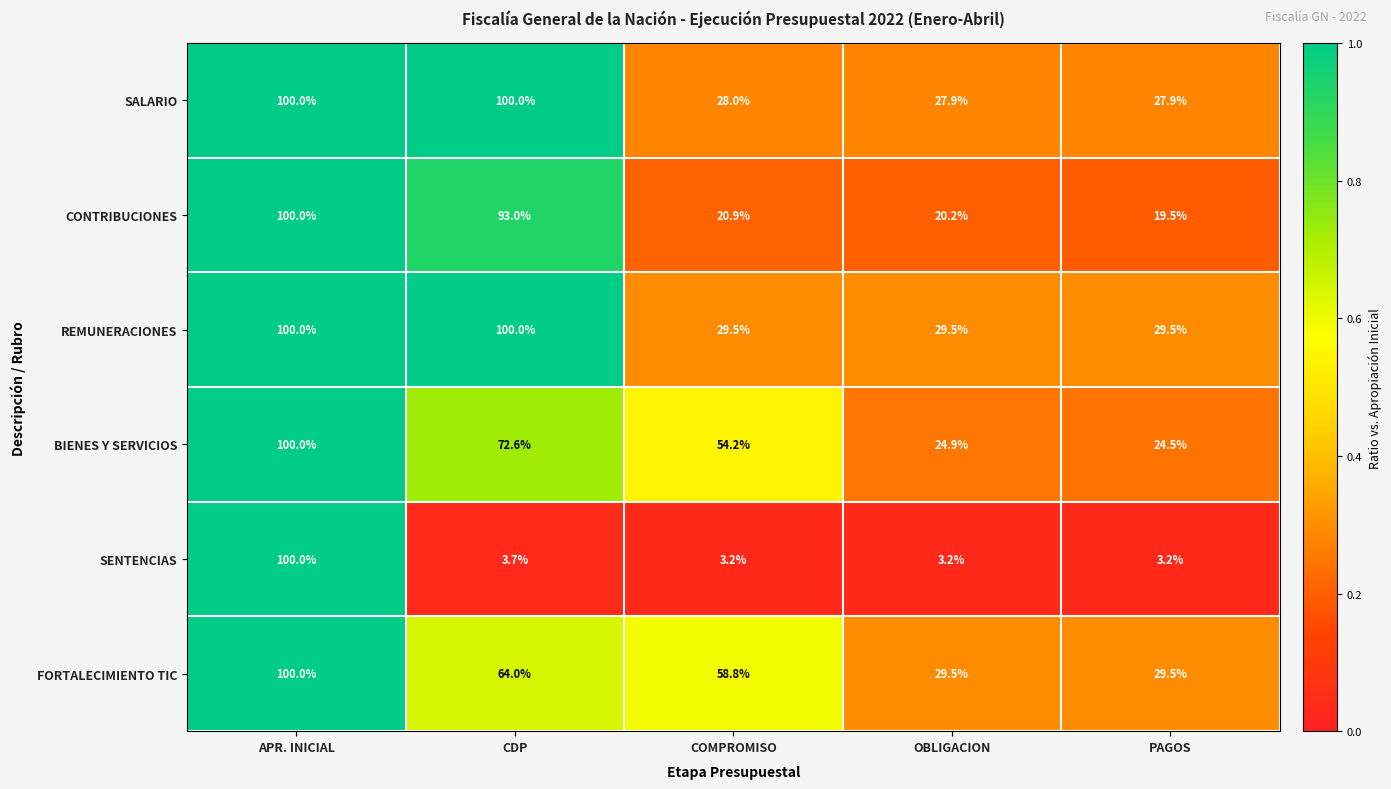

Which series changed the most between APR. INICIAL and COMPROMISO?

SENTENCIAS